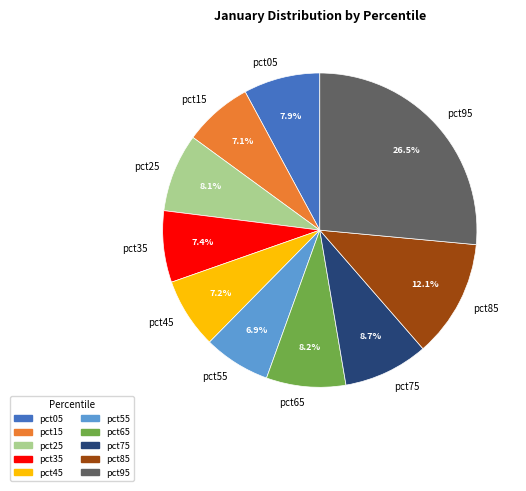

What percentage is NOT represented by pct95?

73.5%